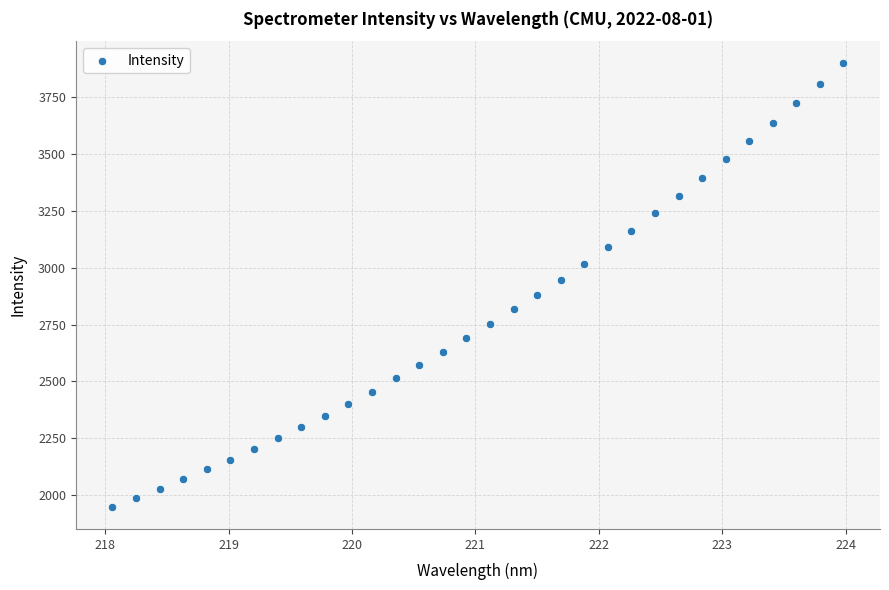

What is the range of X values (max minus min)?

5.9